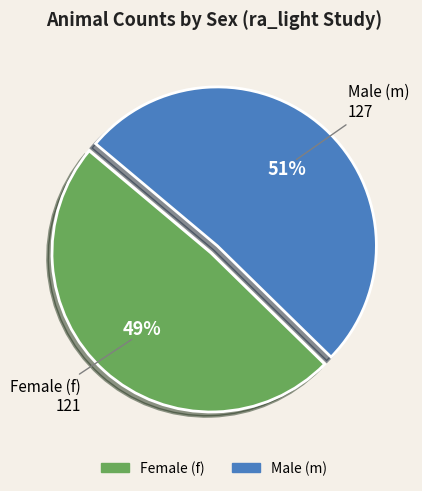

To the nearest percent, what is the average slice percentage?

50%